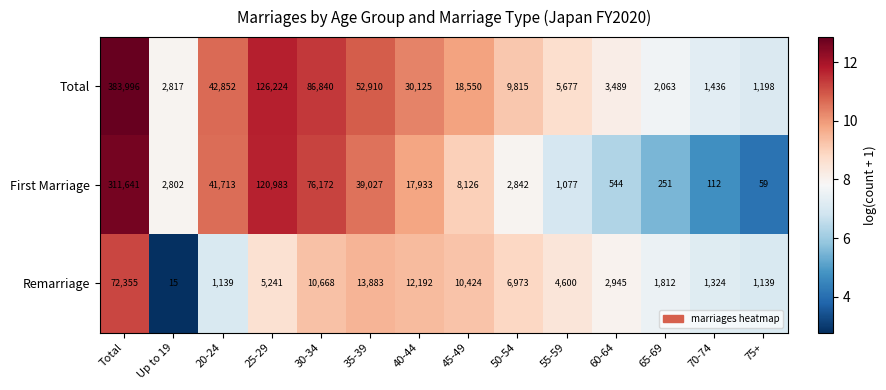

List the series in order of their peak value, highest first.

Total, First Marriage, Remarriage